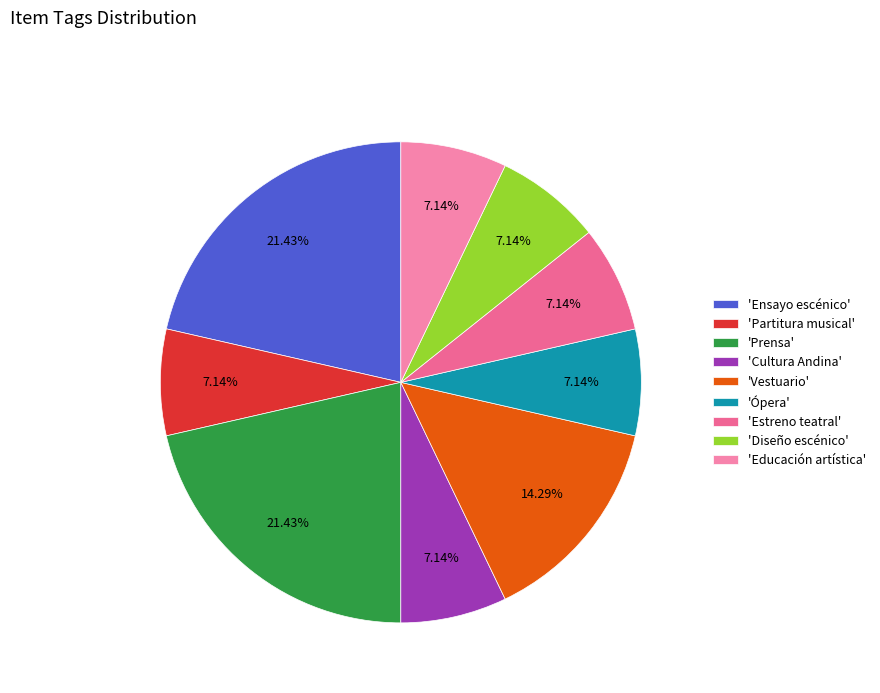

Which category has the biggest portion of the pie?

Ensayo escénico (7091)